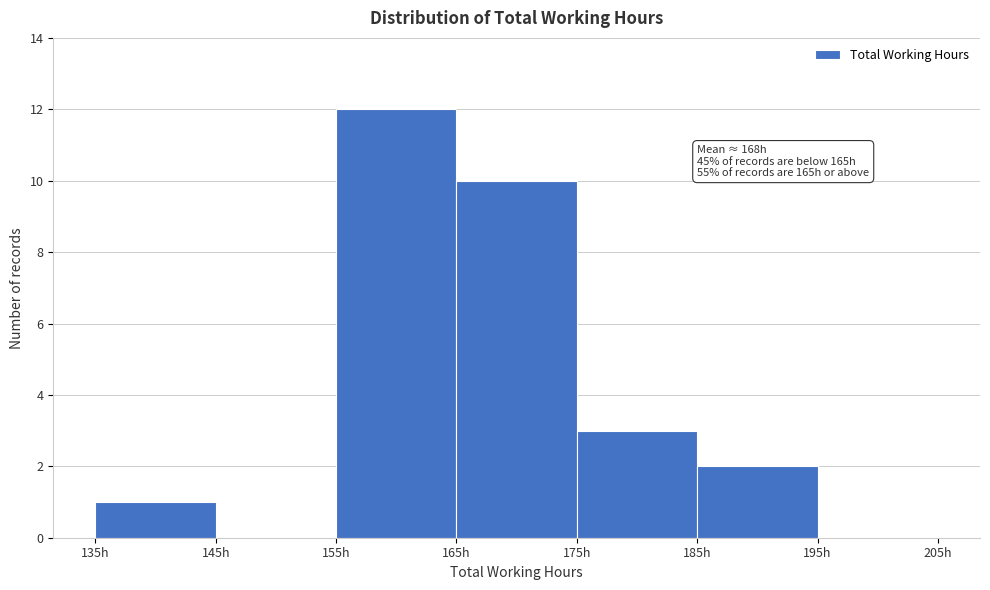

Which range on the x-axis has the tallest bar?

155 to 165